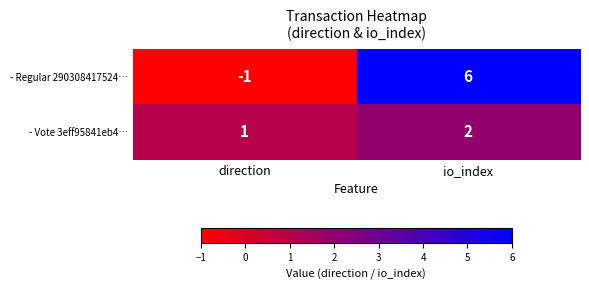

At which label does - Regular 290308417524… reach its minimum?

direction